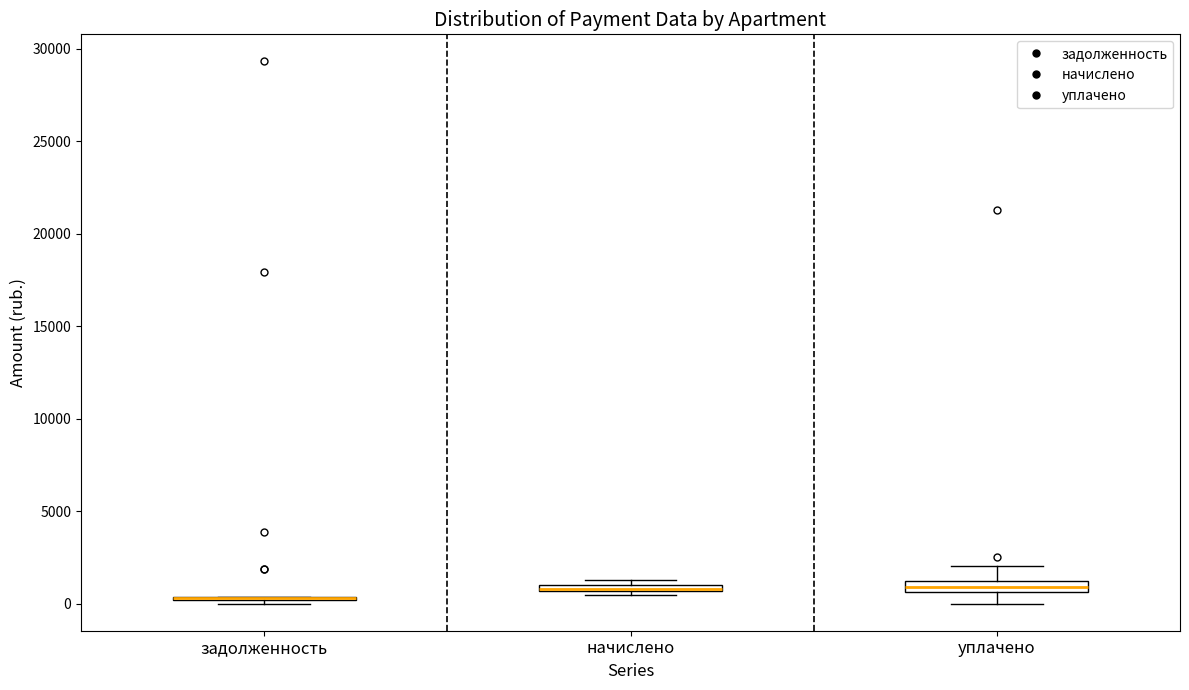

Where does the upper whisker of the box for уплачено end on the y-axis? The values are not printed on the chart, so give them approximately, as read against the axis.

2000